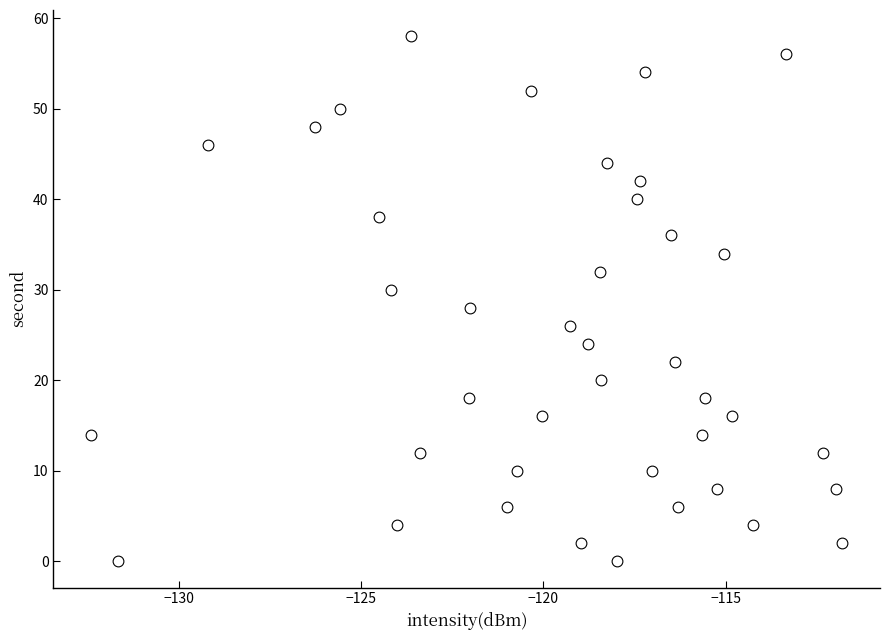

What is the range of Y values (max minus min)?

58